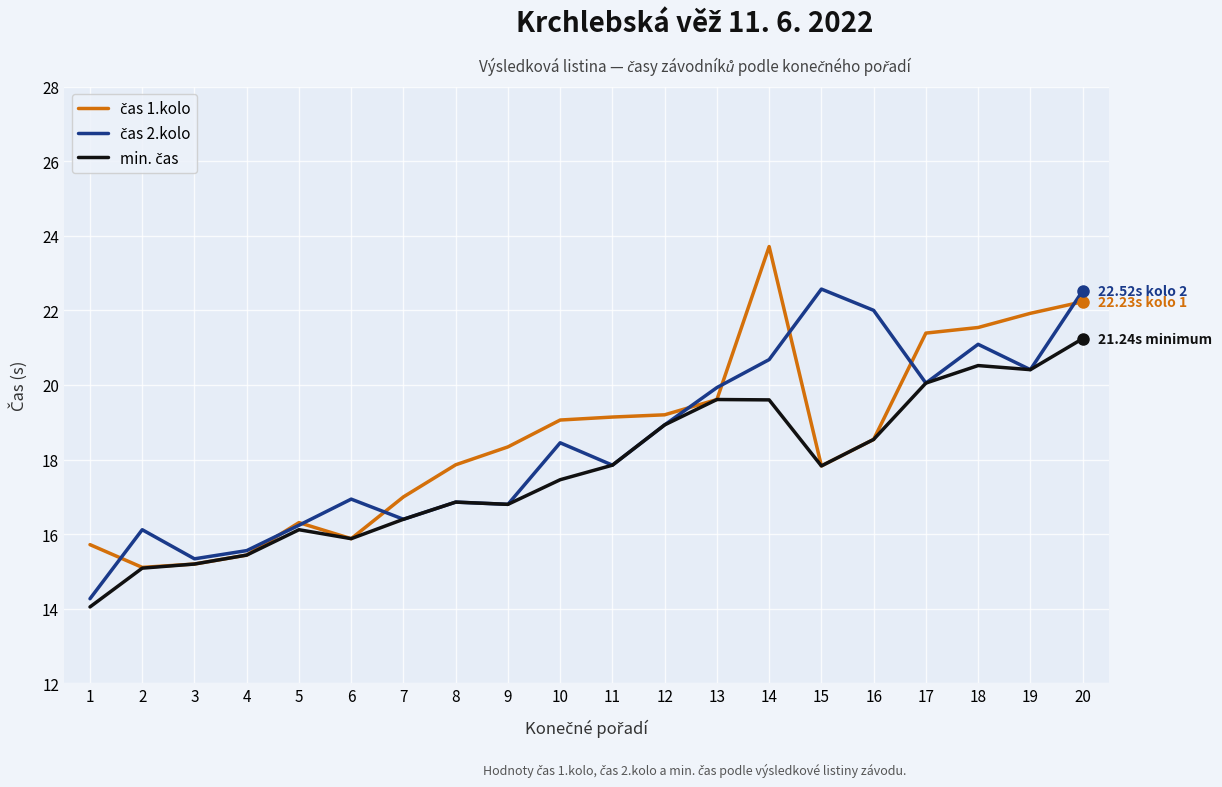

At which category is the sum across all series the highest?

20